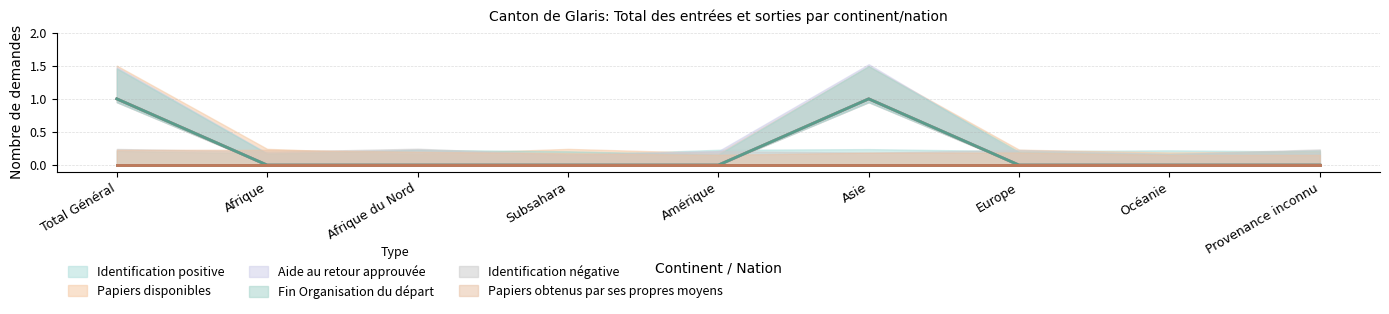

Is it true that Aide au retour approuvée equals 0 at Subsahara?

True